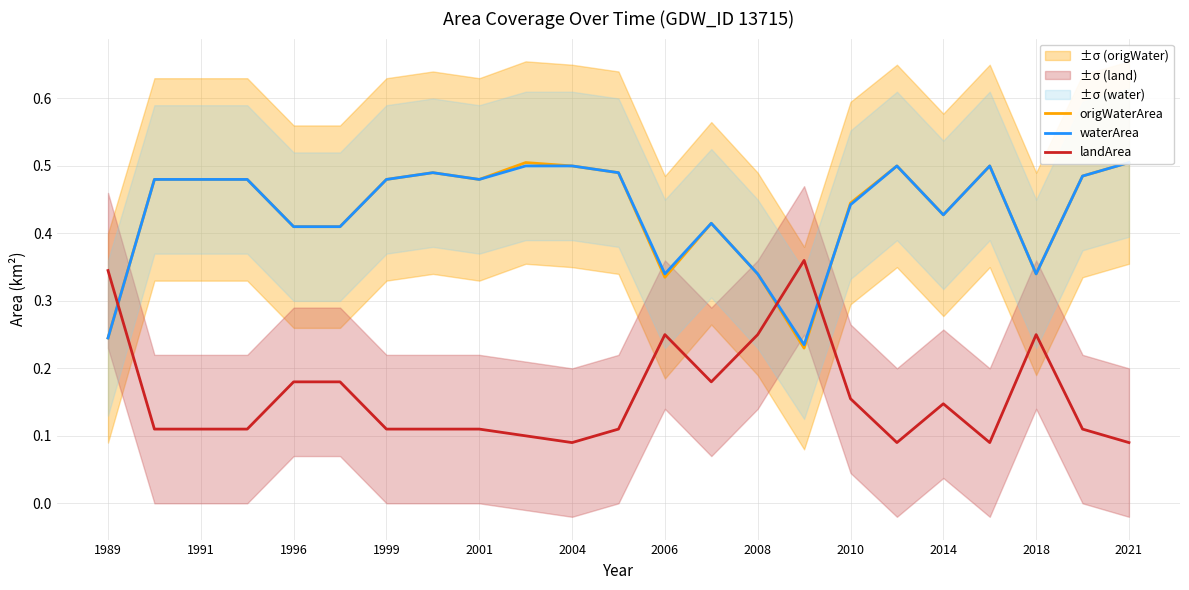

The landArea series shows 0.2 at 2021. True or false?

False